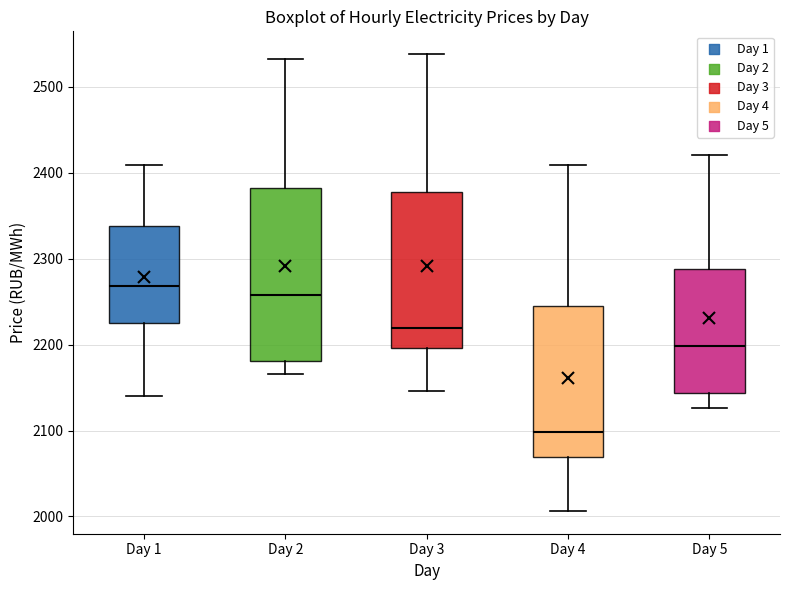

Which box has the lowest median line?

Day 4